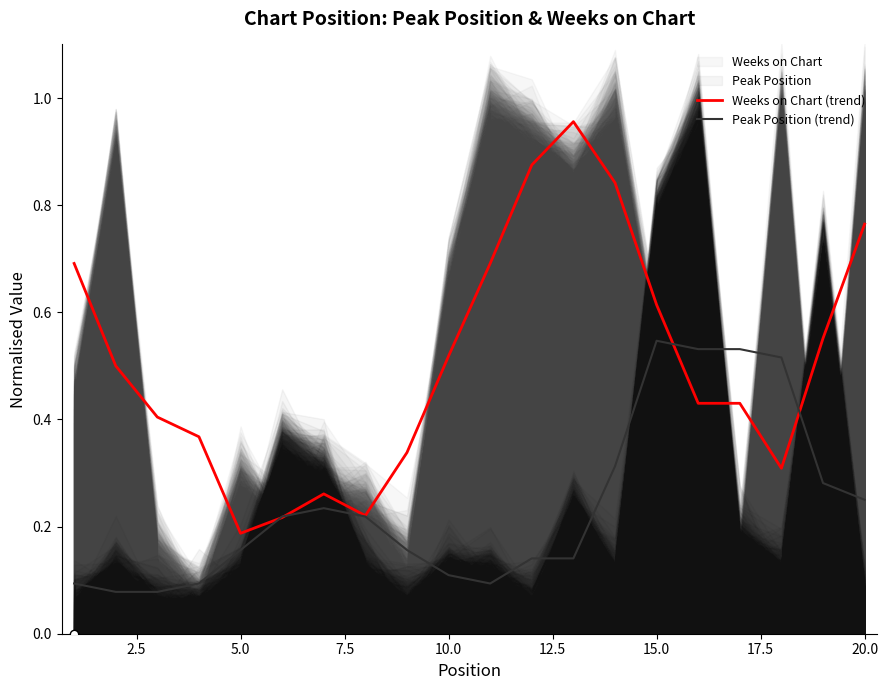

At which label is Weeks on Chart (trend) closest to 0?

5.0